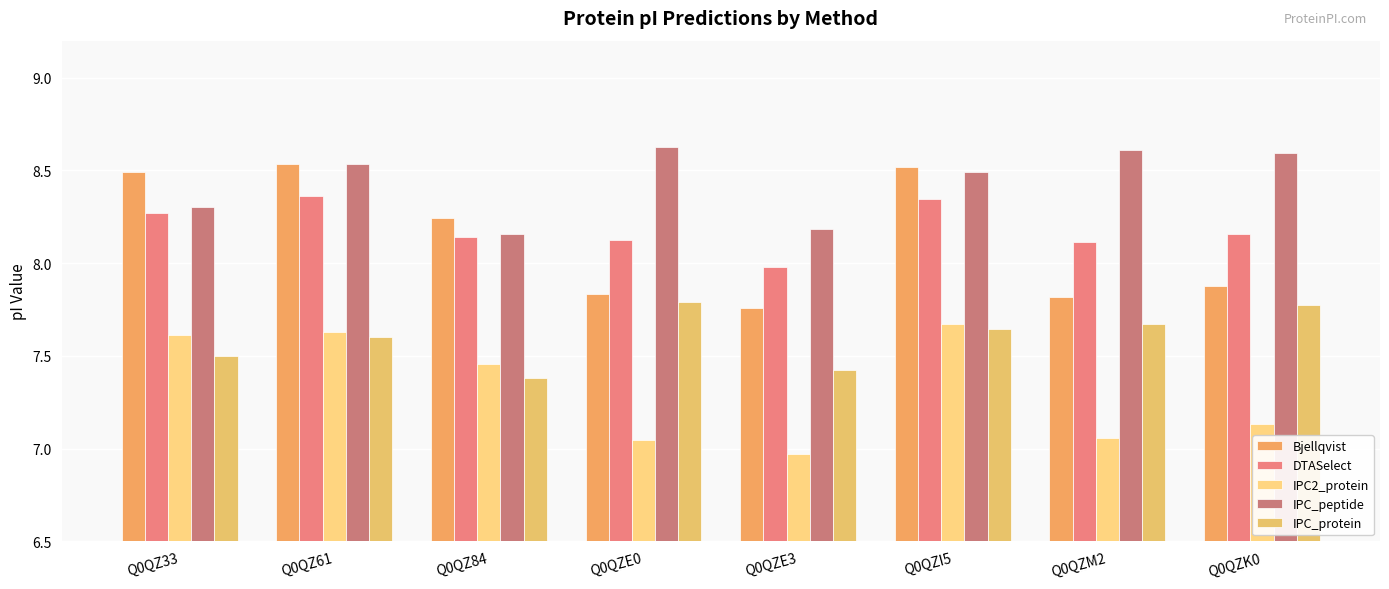

What is the difference between the IPC_peptide values at Q0QZ33 and Q0QZM2?

0.3